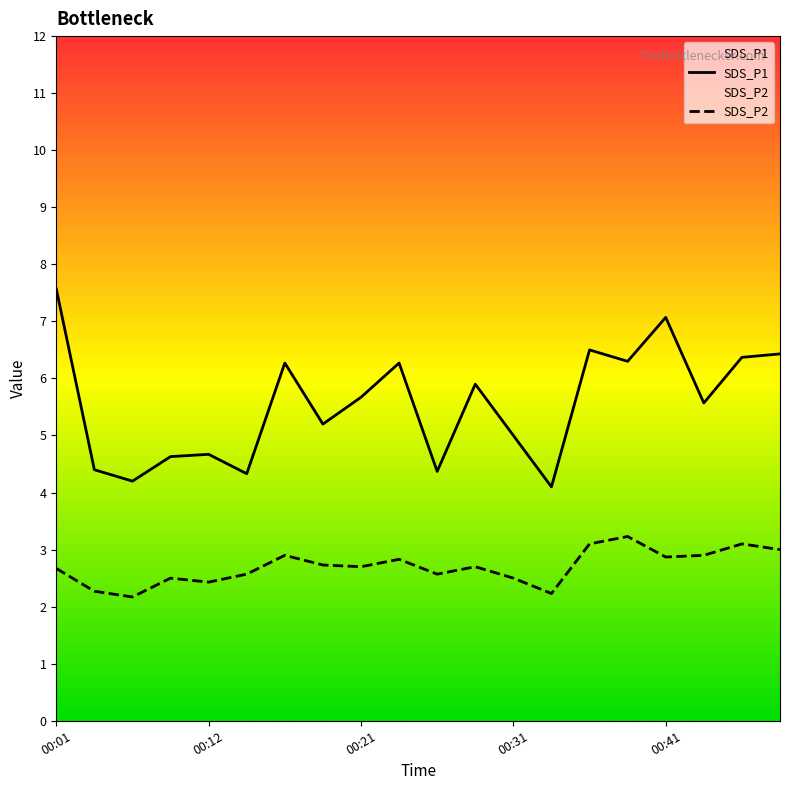

Between 00:24 and 00:29, which series saw the biggest shift?

SDS_P1